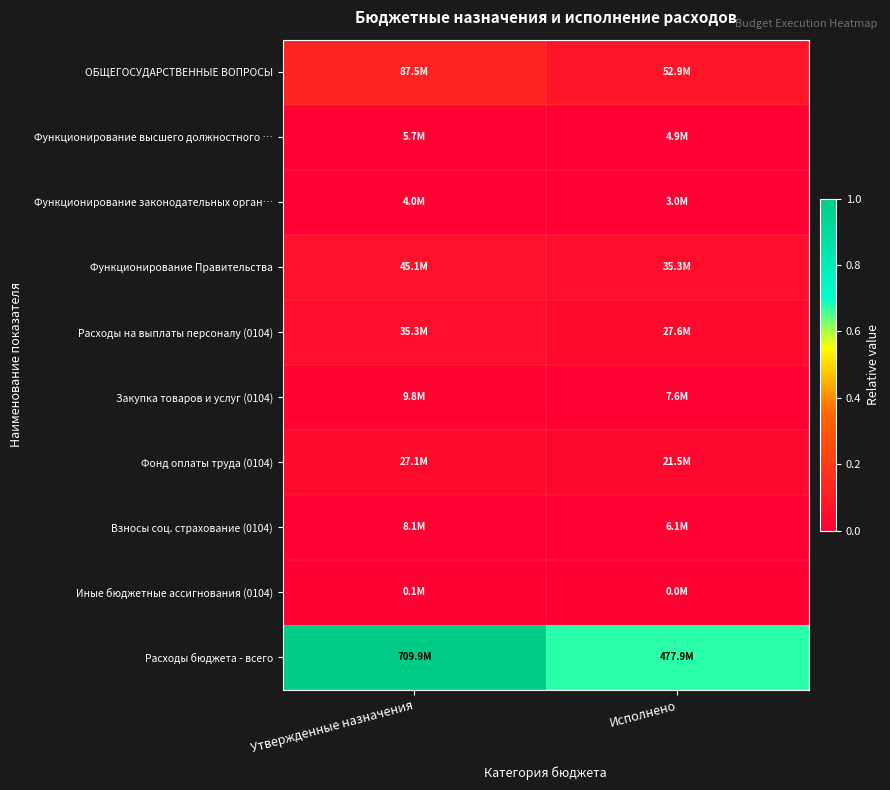

Which has a higher value, Утвержденные назначения or Исполнено?

Утвержденные назначения